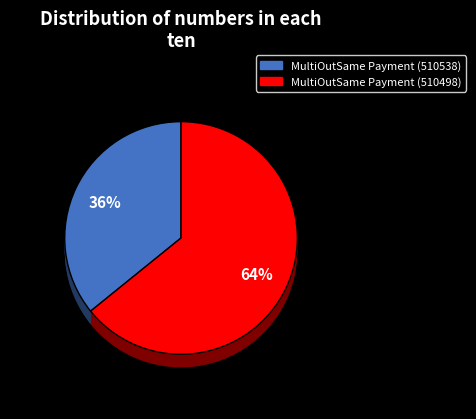

What percentage is the MultiOutSame Payment (510538) slice, to the nearest percent?

36%